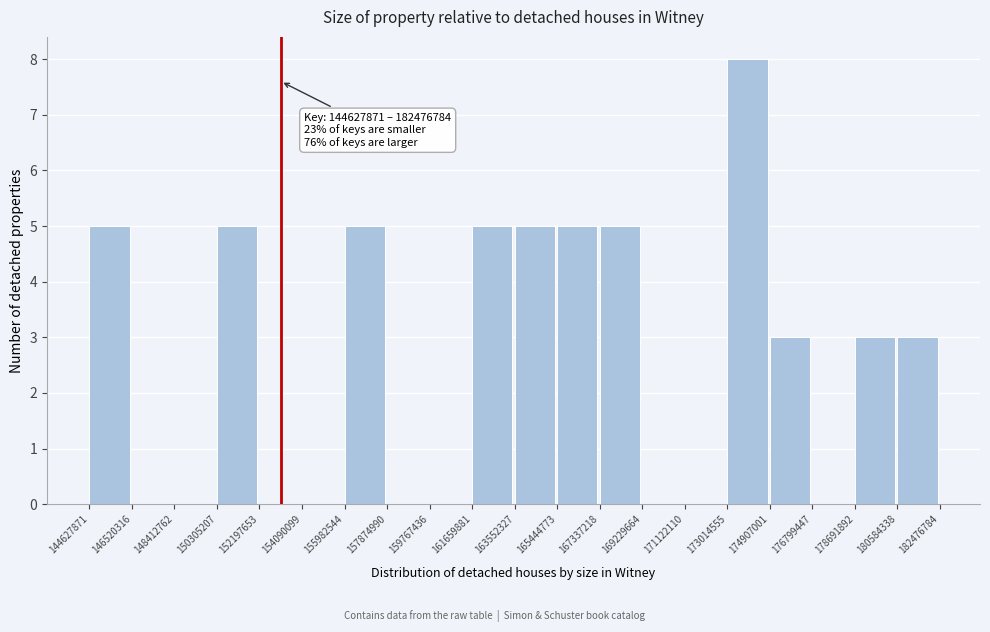

Which range on the x-axis has the tallest bar?

173014555 to 174907001